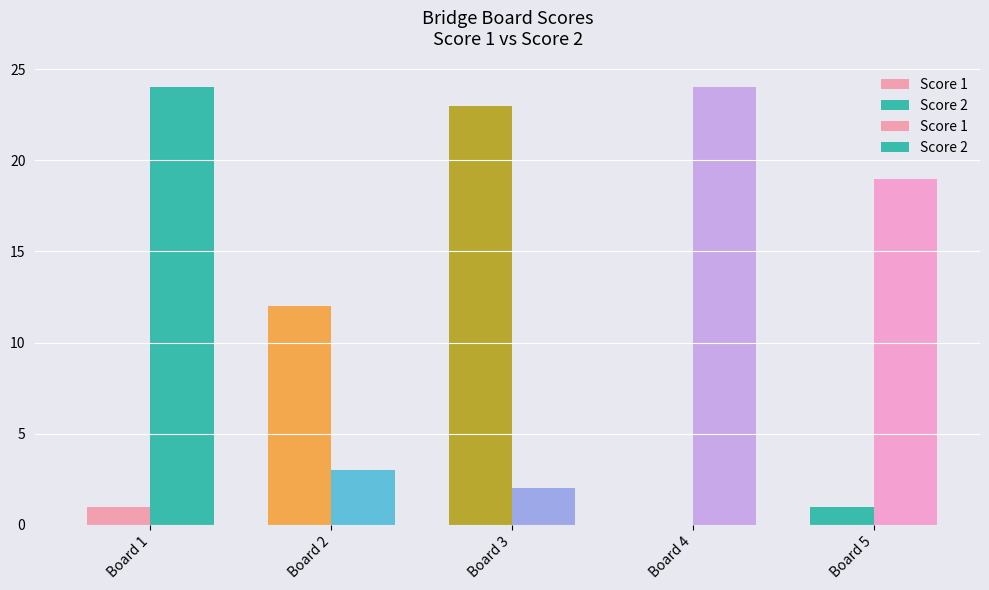

At which category is the sum across all series the highest?

Board 1